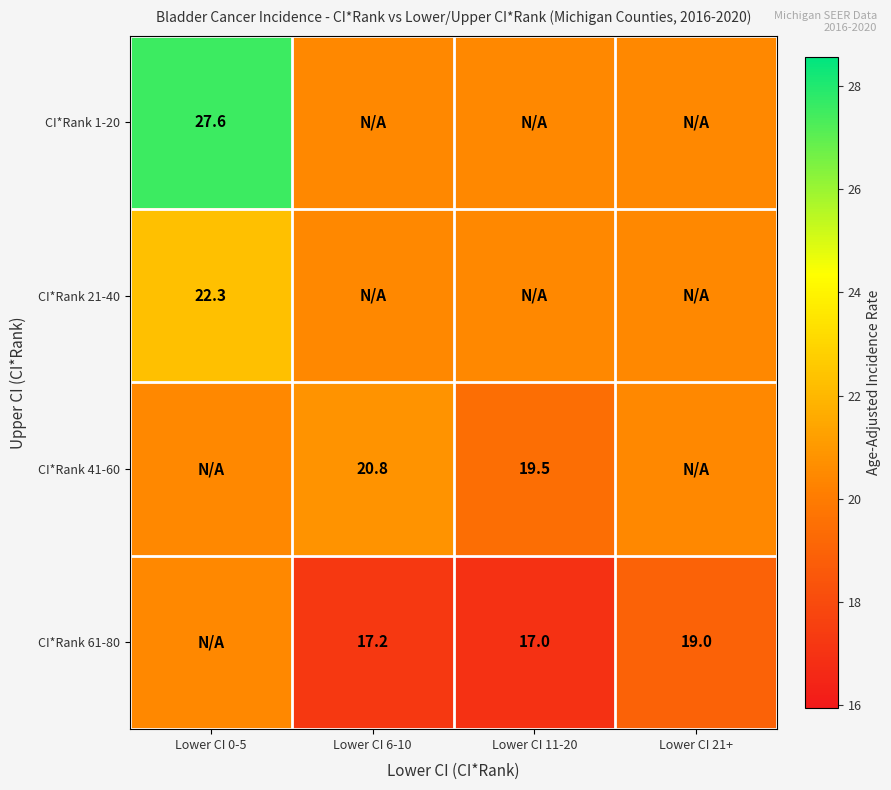

The CI*Rank 41-60 series shows 20.8 at Lower CI 6-10. True or false?

True